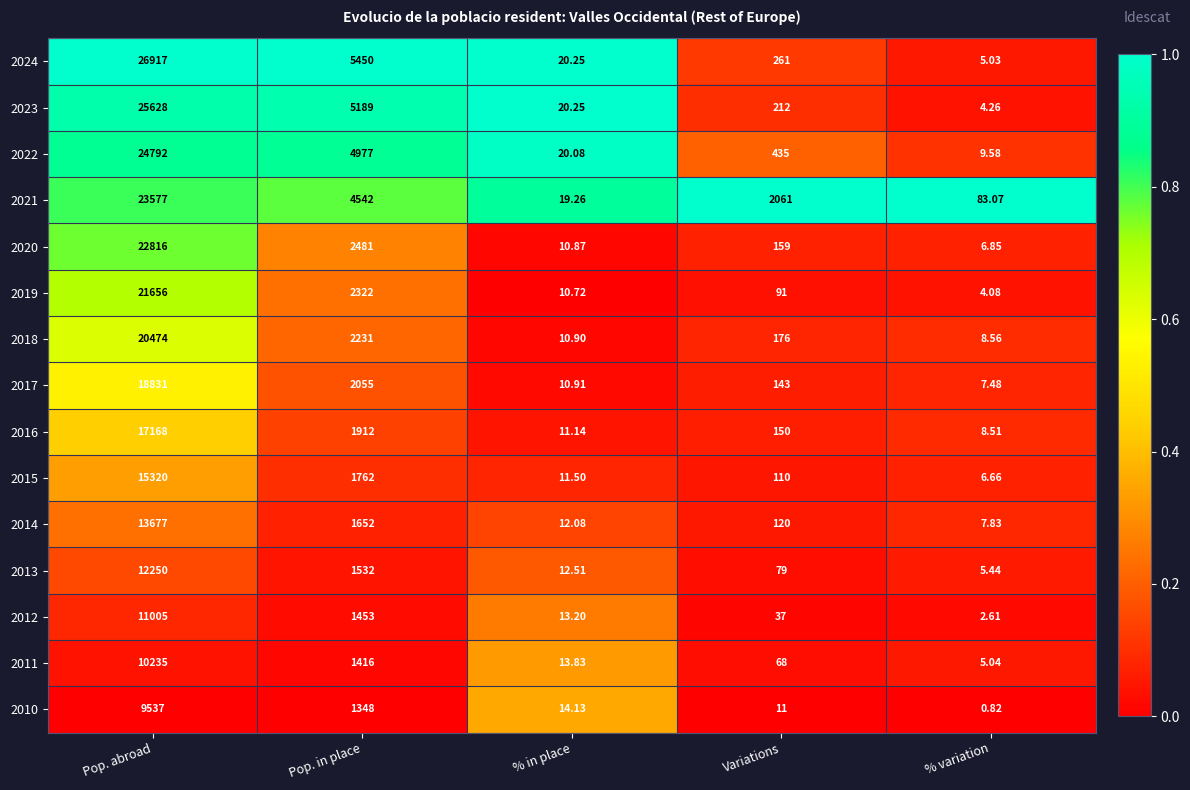

Is the value of 2013 at Pop. in place greater than the value of 2023 at Pop. in place?

No